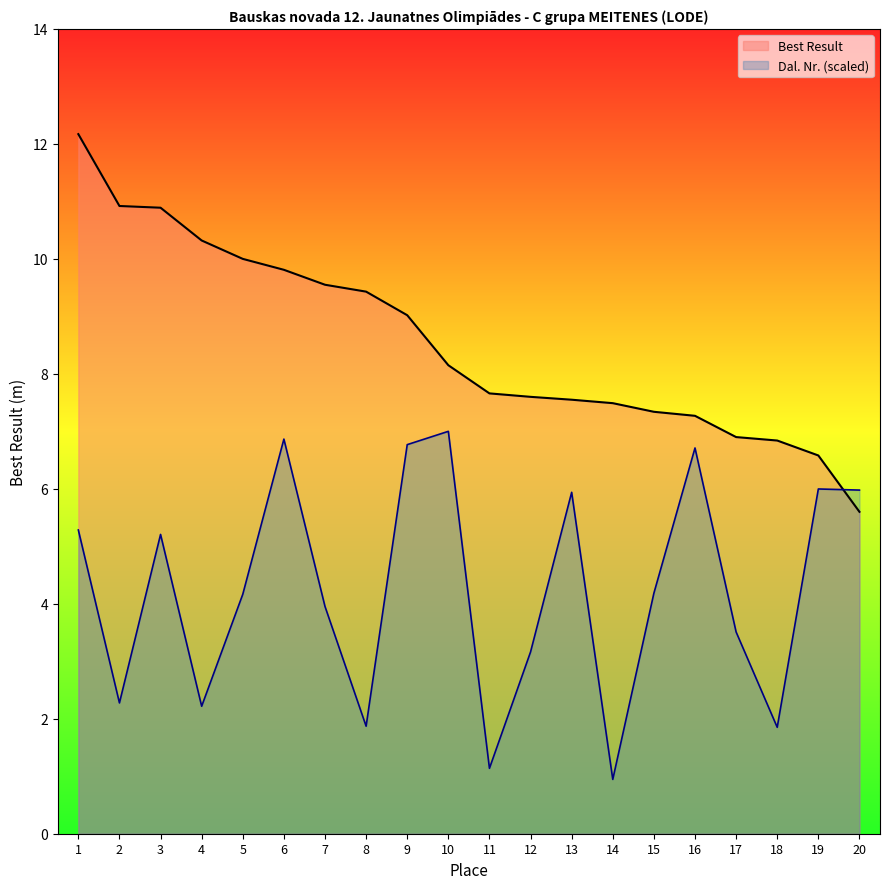

How many interior local valleys does the Dal. Nr. series have?

6